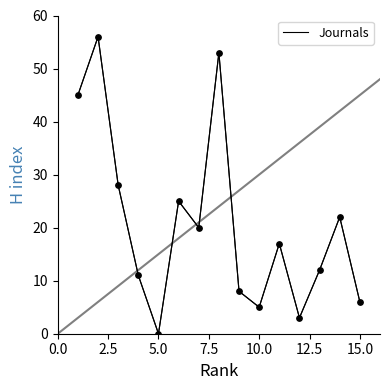

What is the greatest value displayed?

56